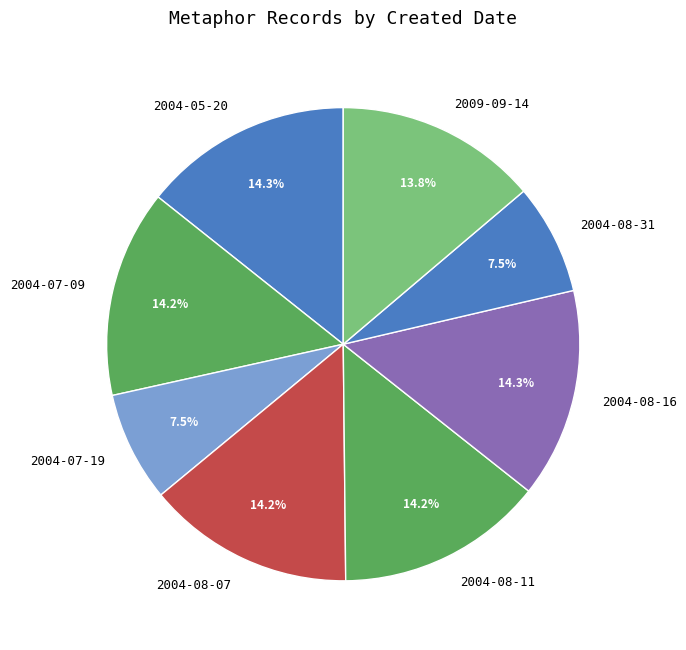

How many segments does this pie chart have?

8